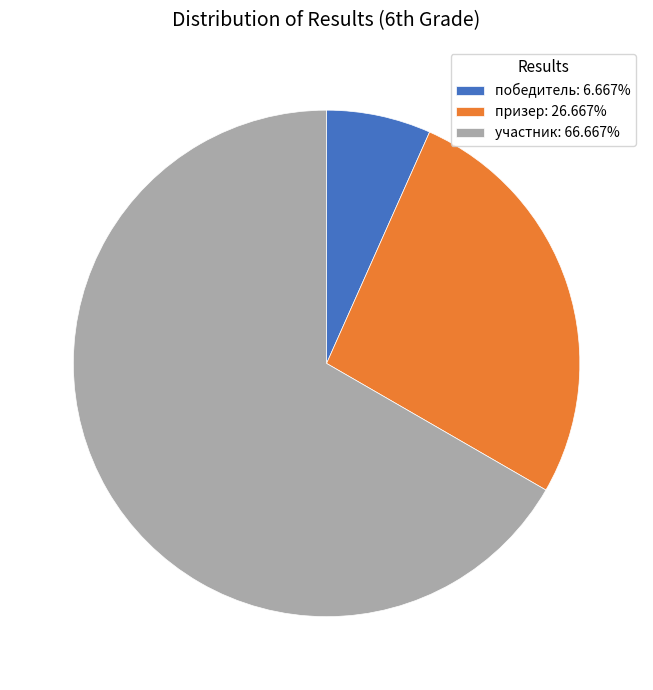

Between победитель and призер, which is larger?

призер